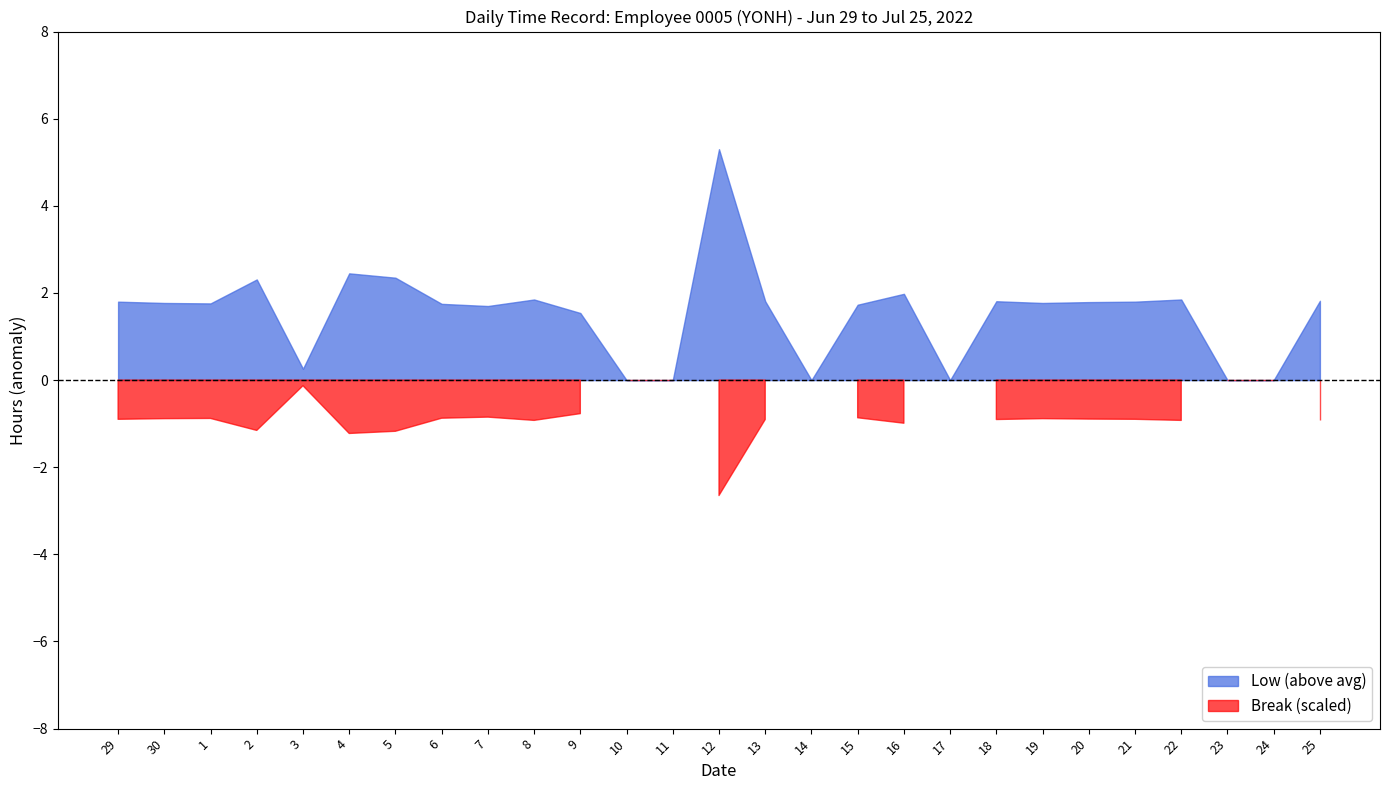

In Low, how many points are higher than both neighbors (excluding endpoints)?

7